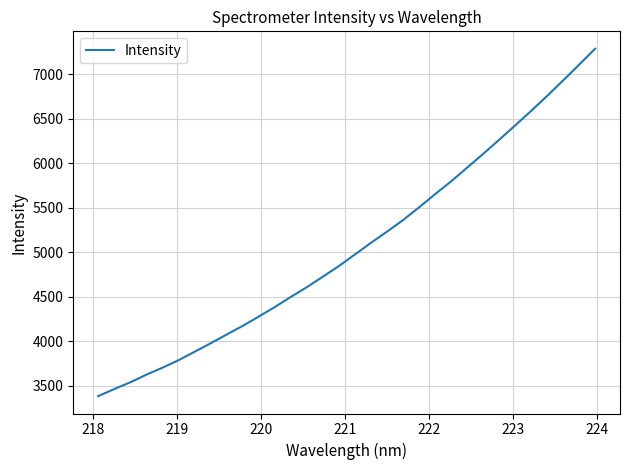

What is the smallest value displayed?

3380.9